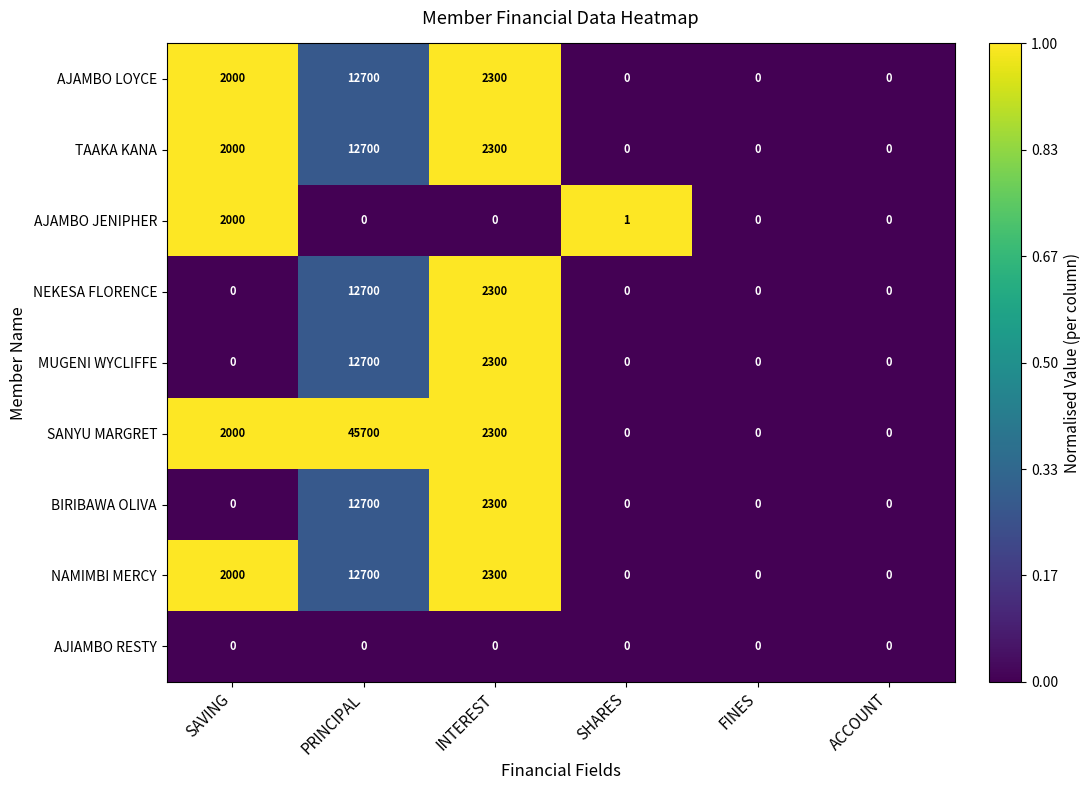

At which category does the chart reach its peak across all series?

PRINCIPAL